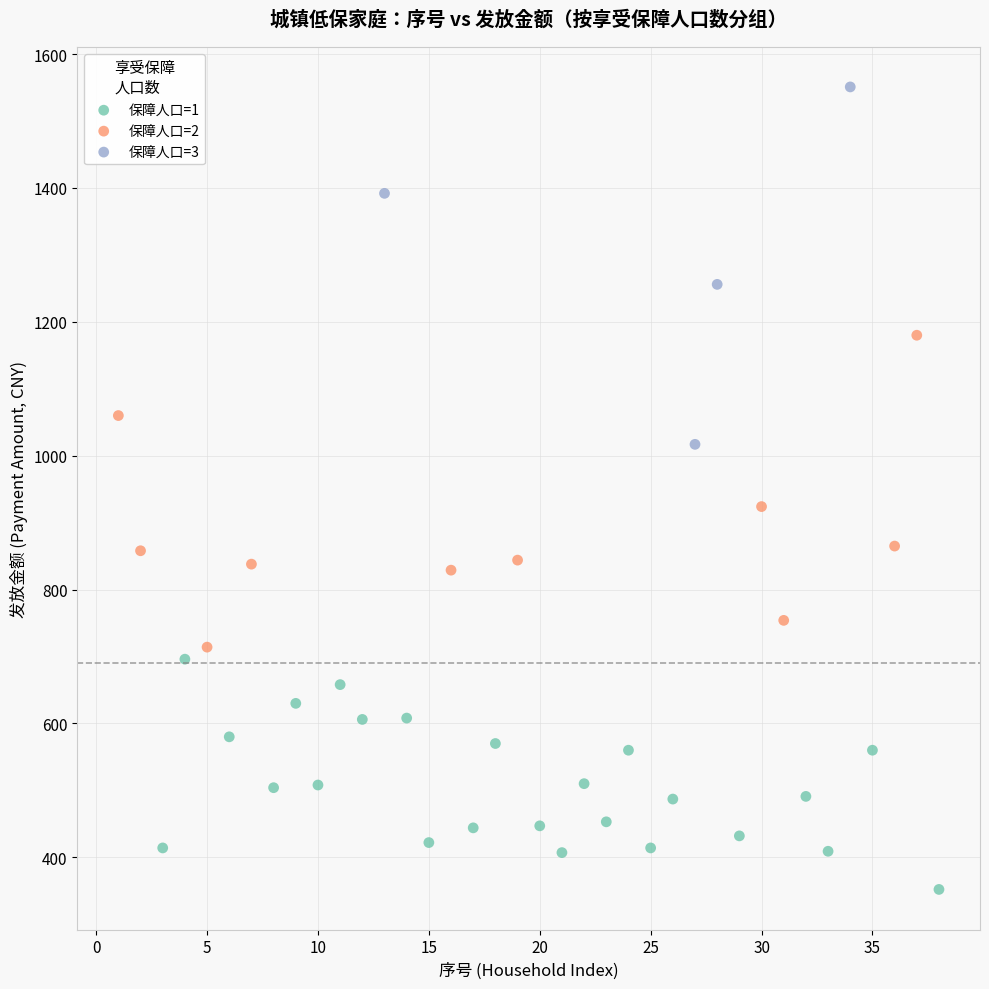

Which series reaches the maximum Y coordinate?

保障人口=3